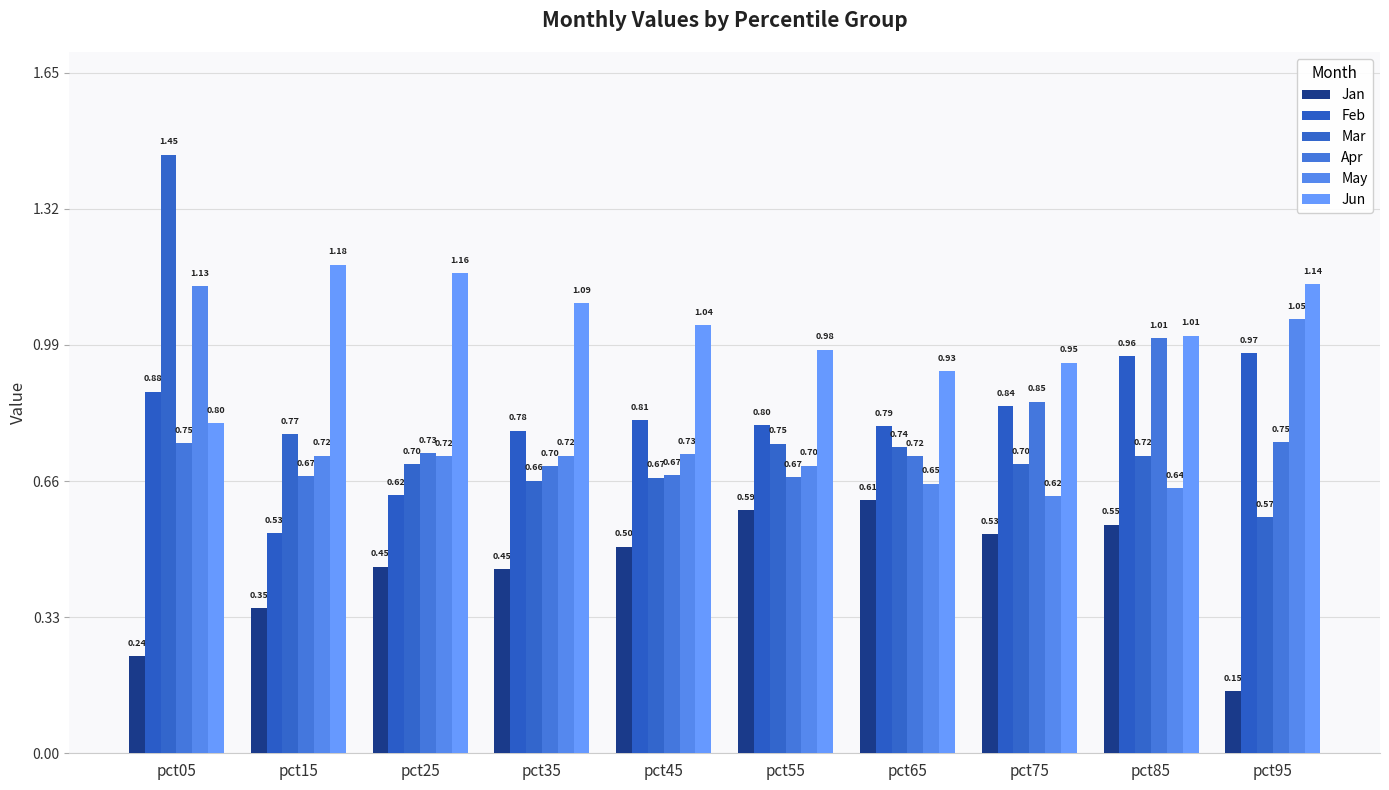

True or false: Jun has a value of 1.3 at pct55.

False